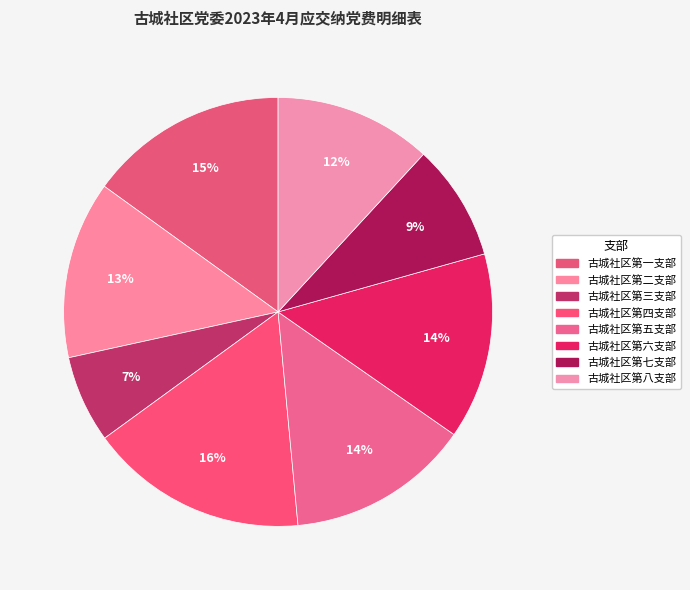

What is the change in value from 古城社区第二支部 to 古城社区第三支部?

-31.0